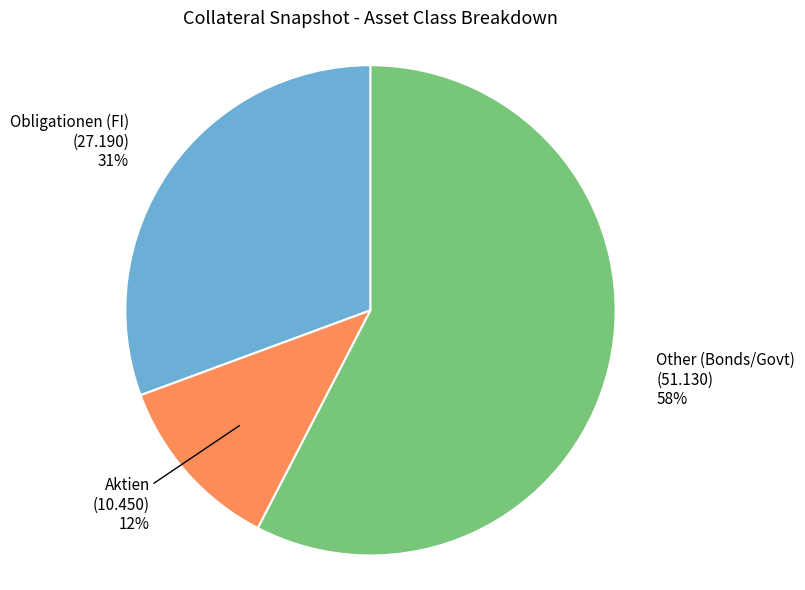

How many slices are in this pie chart?

3